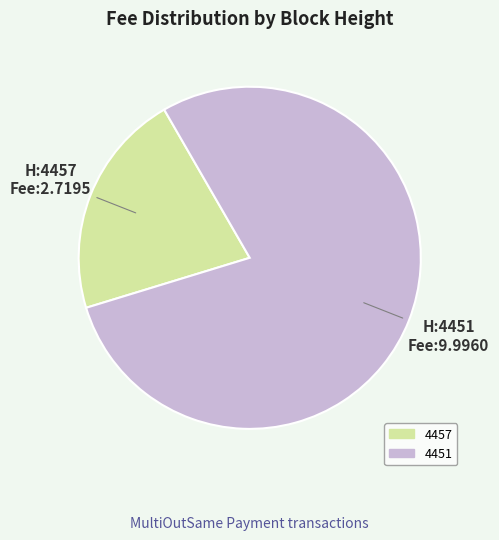

The 4451 slice represents 90% of the pie. True or false?

False